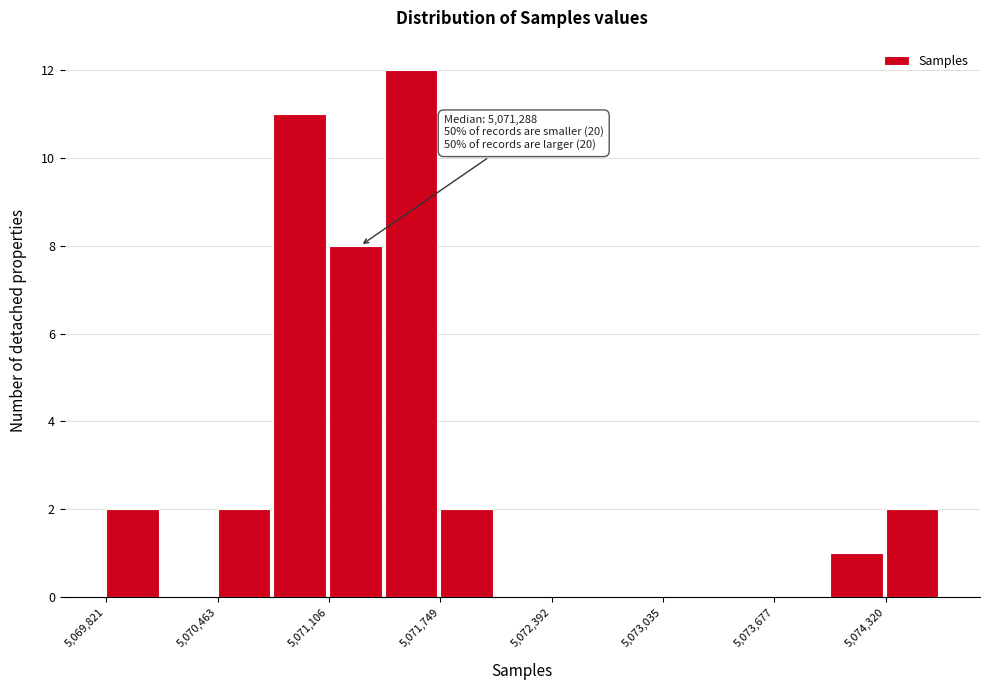

Around what value on the x-axis is the tallest bar? Give the approximate position of its centre, as read against the axis.

5071600